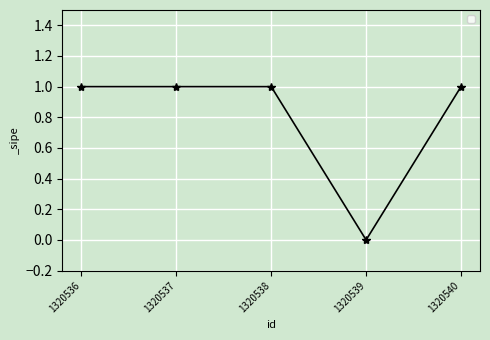

Count the values in the range 1 to 2.

4